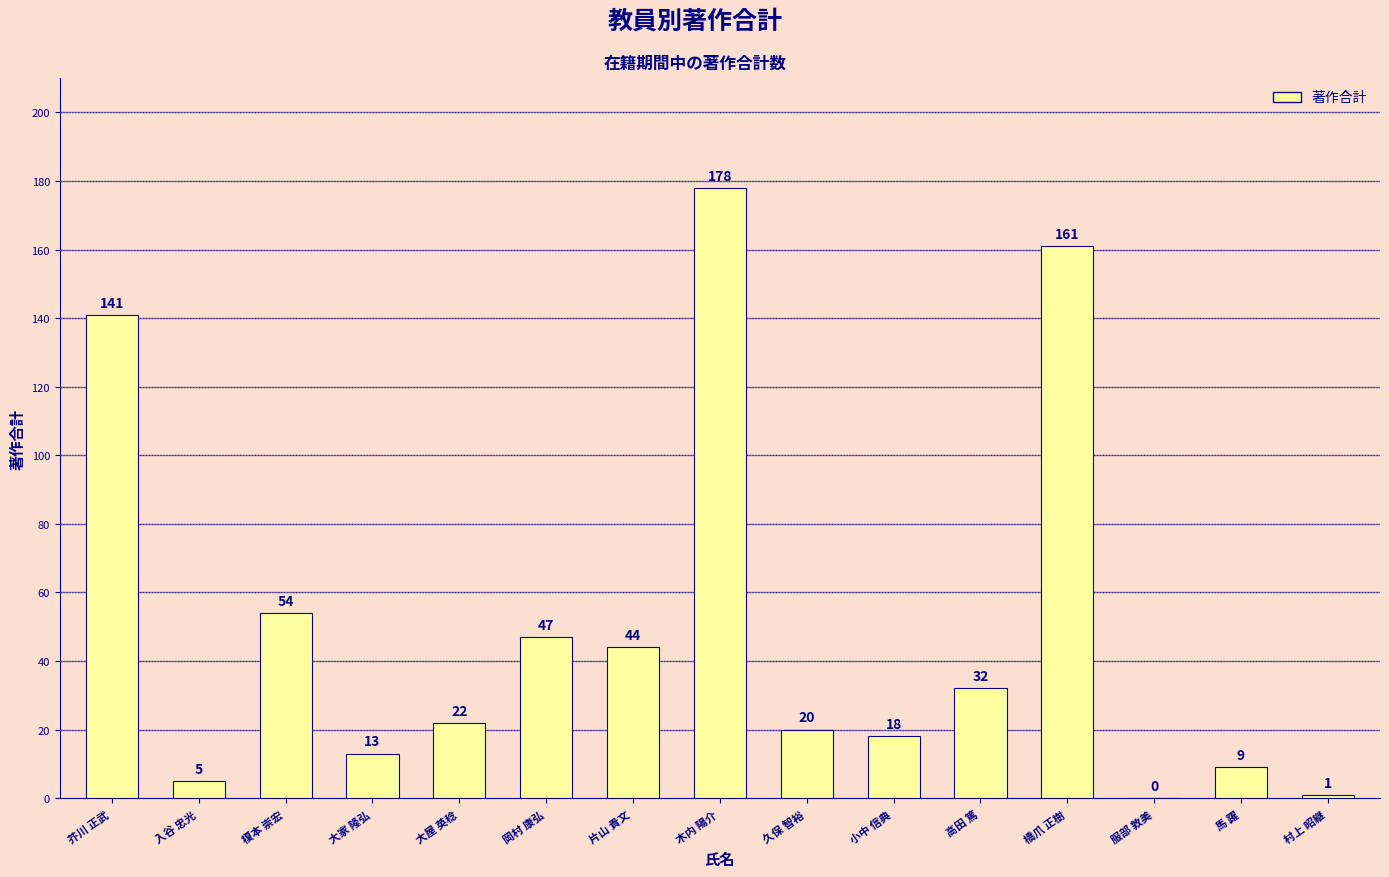

What is the sum of the values at 片山 貴文 and 高田 篤?

76